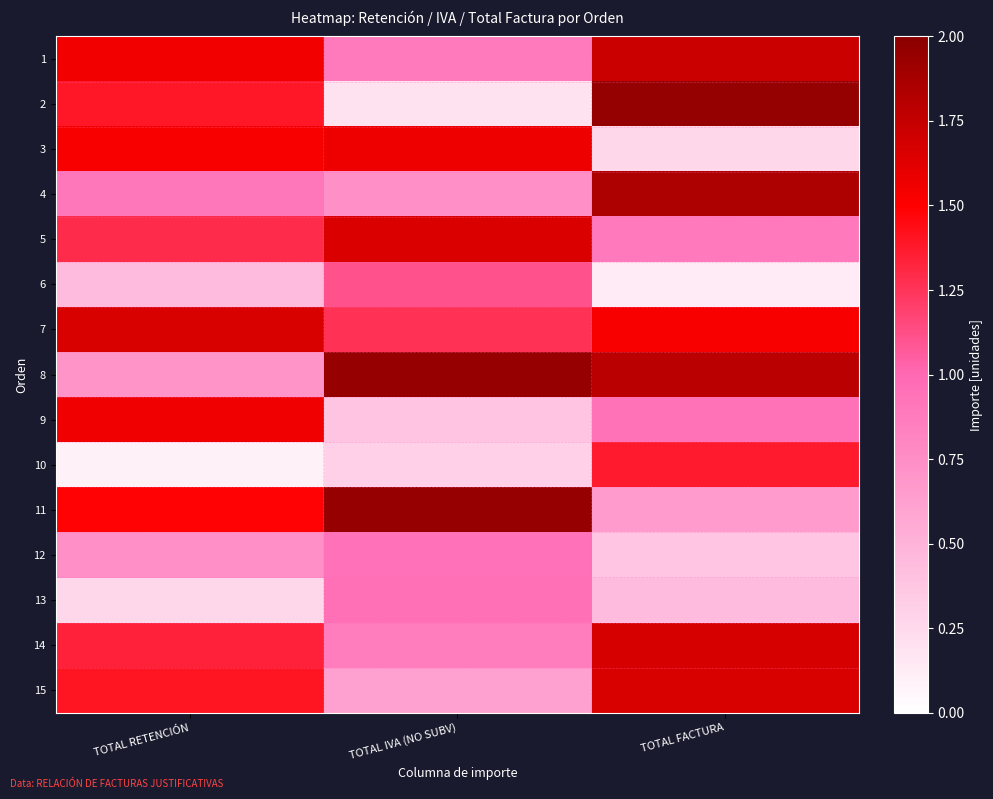

At how many categories does at least one series exceed 0?

3